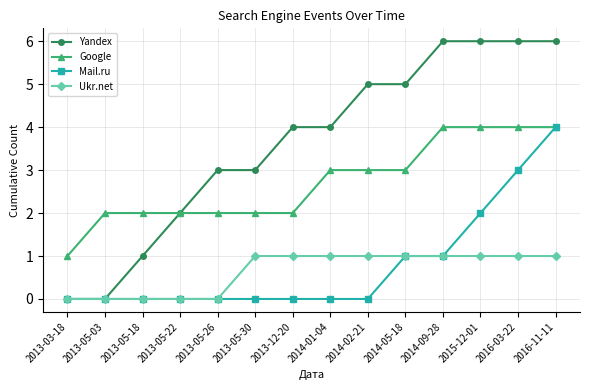

The Yandex series shows 2 at 2013-05-22. True or false?

True